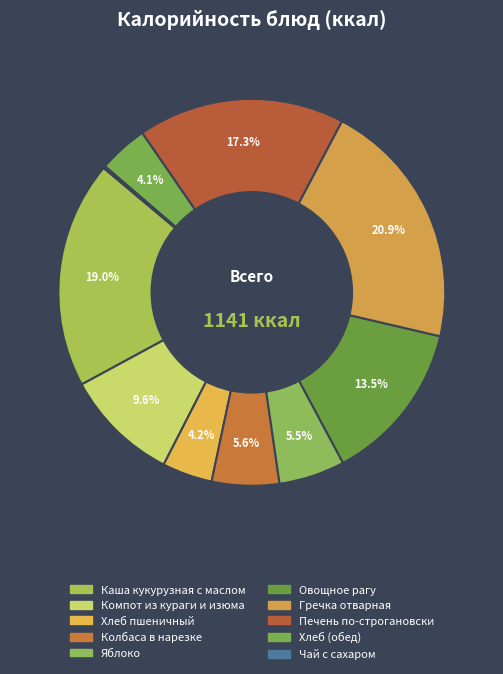

Which category has the smallest portion of the pie?

Чай с сахаром